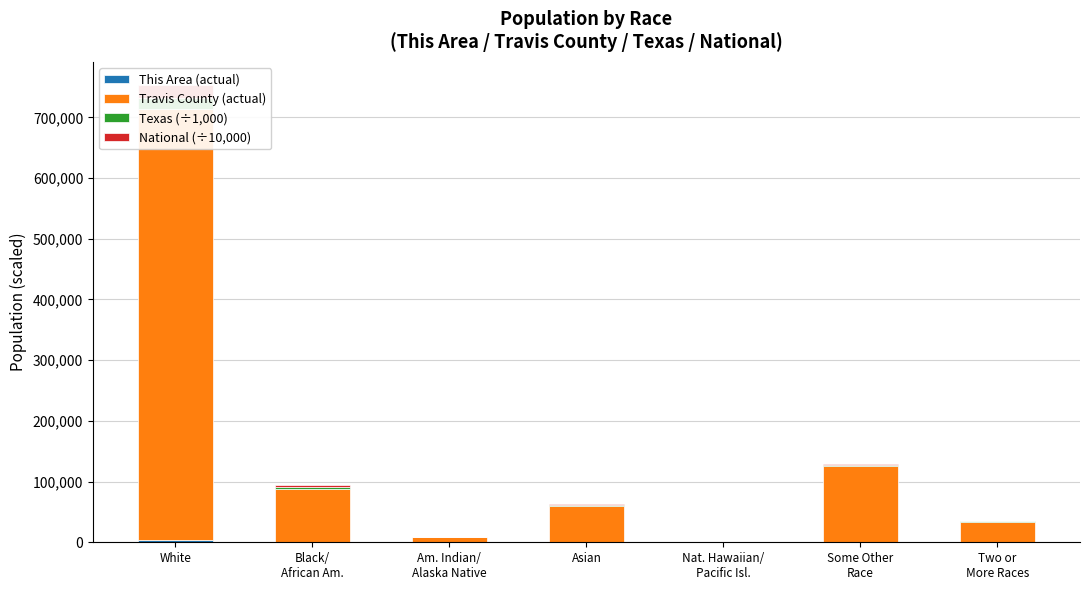

What is the label of the 3rd bar from the right?

Nat. Hawaiian/
Pacific Isl.